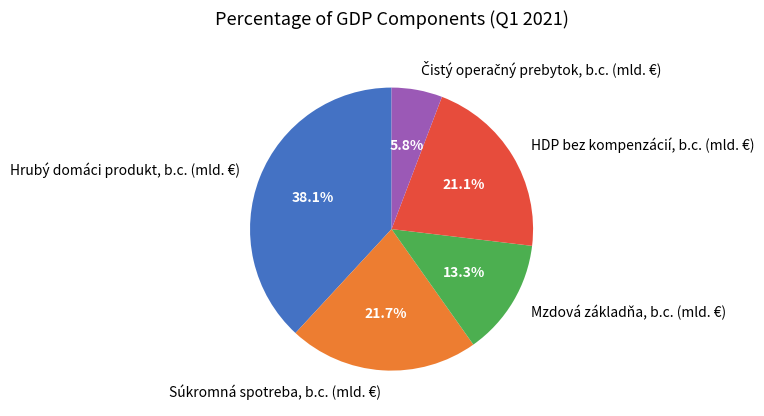

Is it true that Súkromná spotreba, b.c. (mld. €) is 22% of the pie?

True